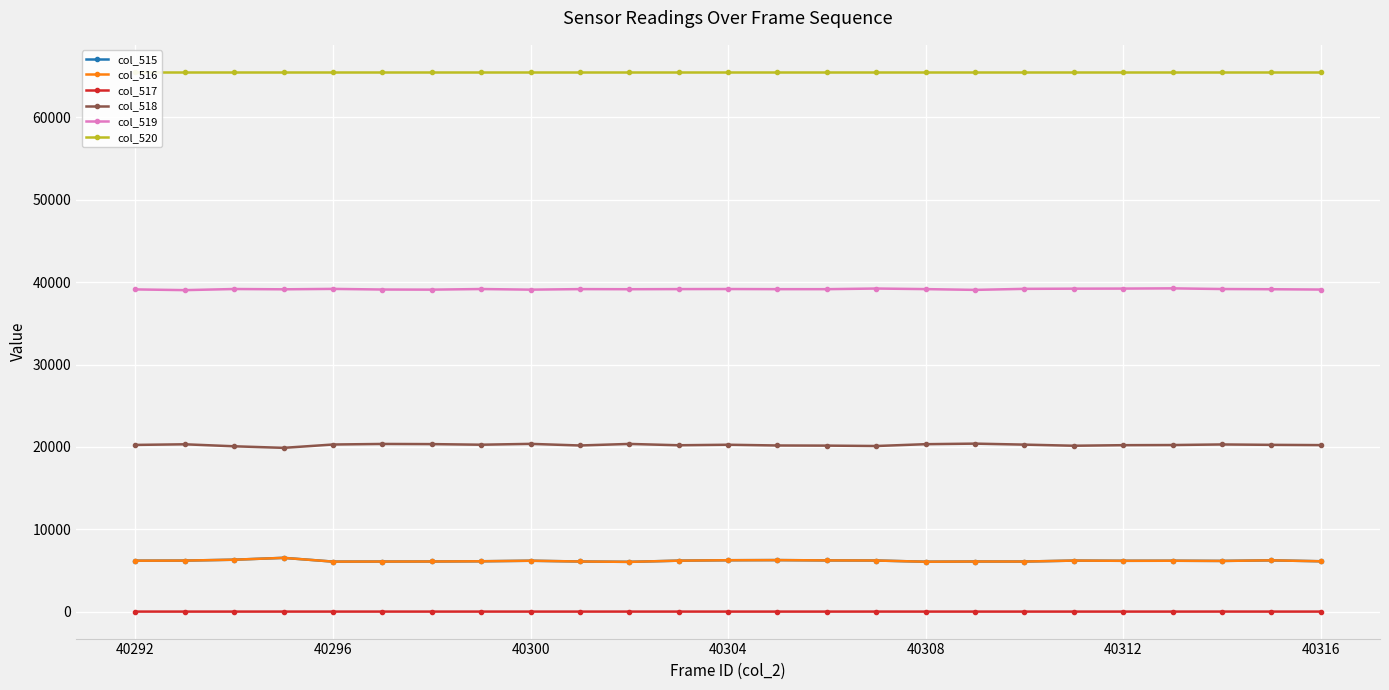

What is the value of the col_516 point at the 11th from the left?

6037